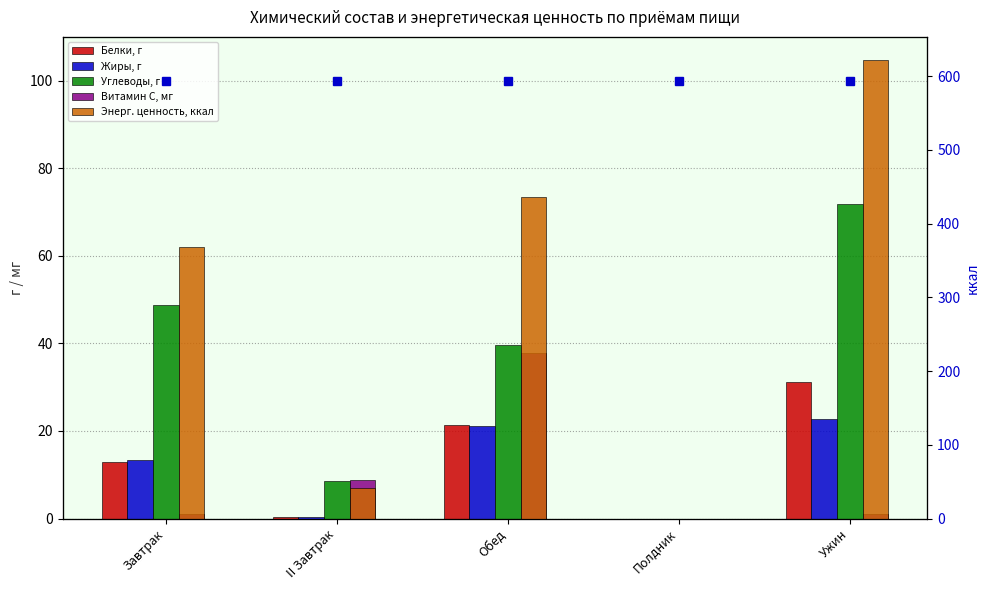

How many groups of bars are there?

5